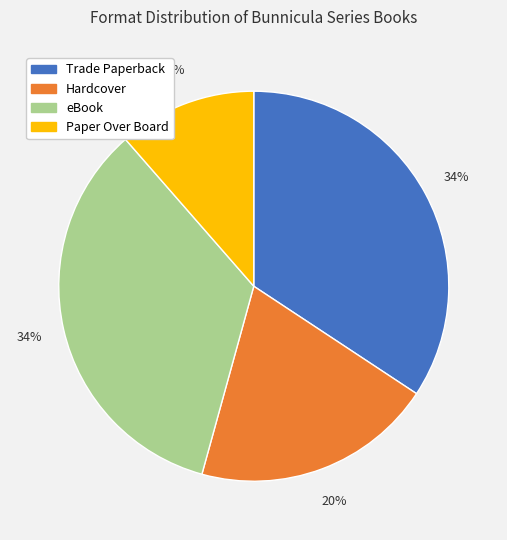

Combined, do Hardcover and eBook account for over 50%?

Yes